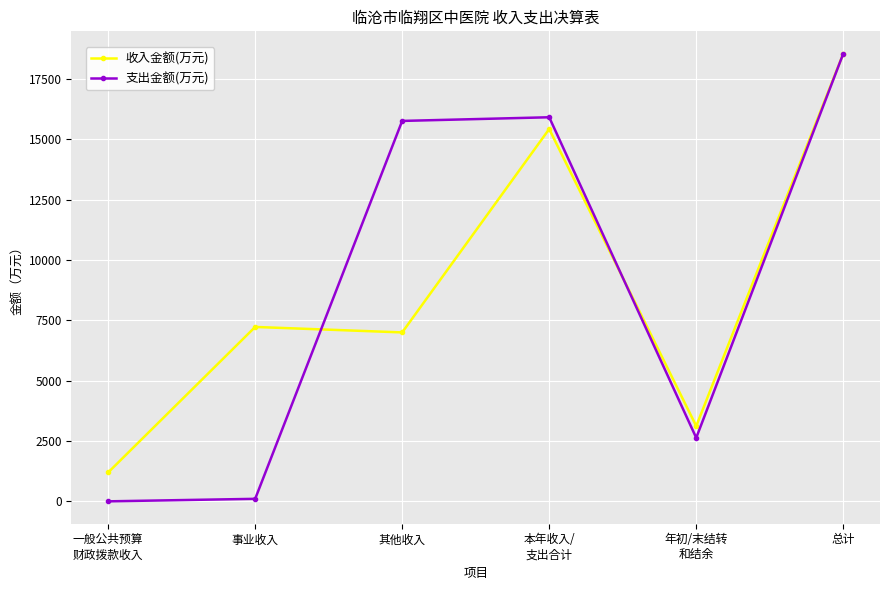

What is the difference between the 收入金额(万元) values at 一般公共预算
财政拨款收入 and 事业收入?

6030.8